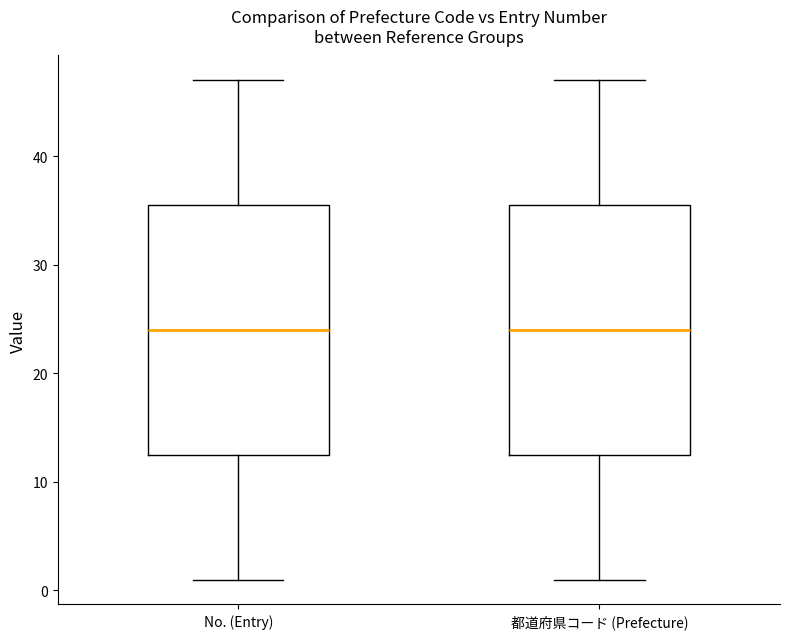

Where is the lower edge of the box for 都道府県コード (Prefecture) on the y-axis? The values are not printed on the chart, so give them approximately, as read against the axis.

13